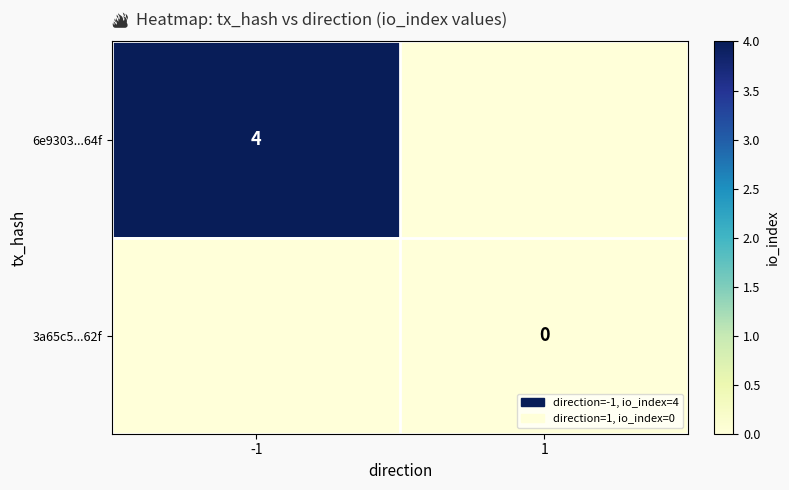

Which label corresponds to the largest value in the chart?

-1